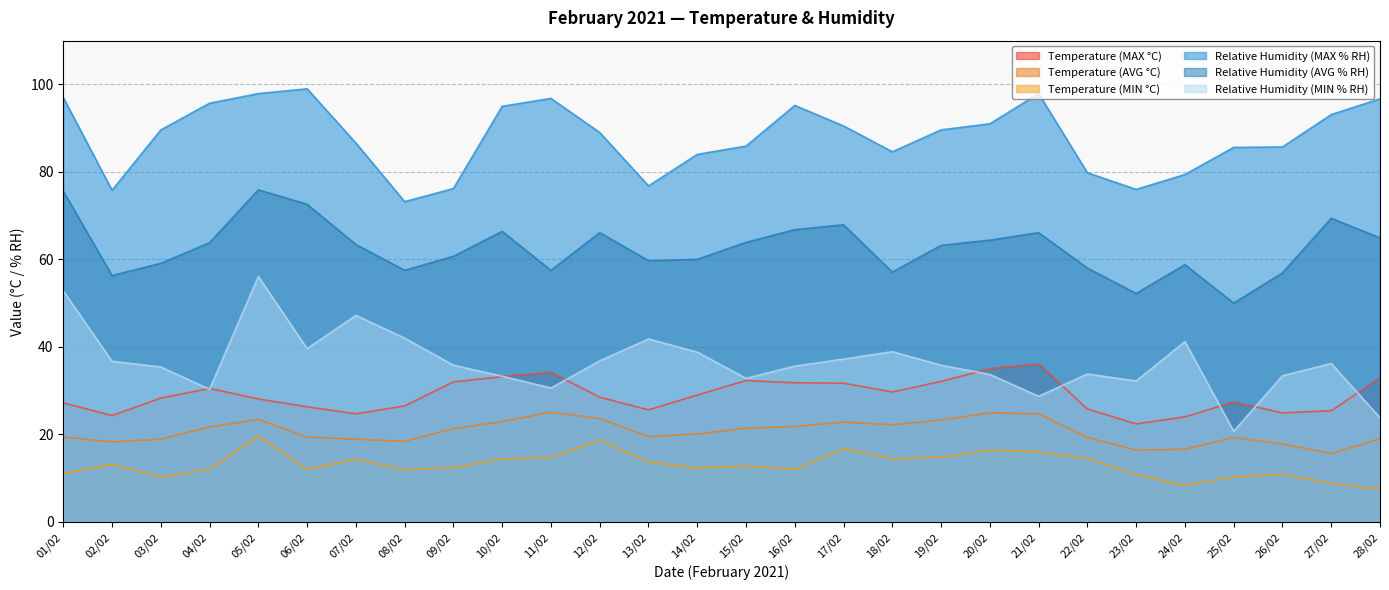

At which label does Relative Humidity (MAX % RH) first exceed 89?

01/02